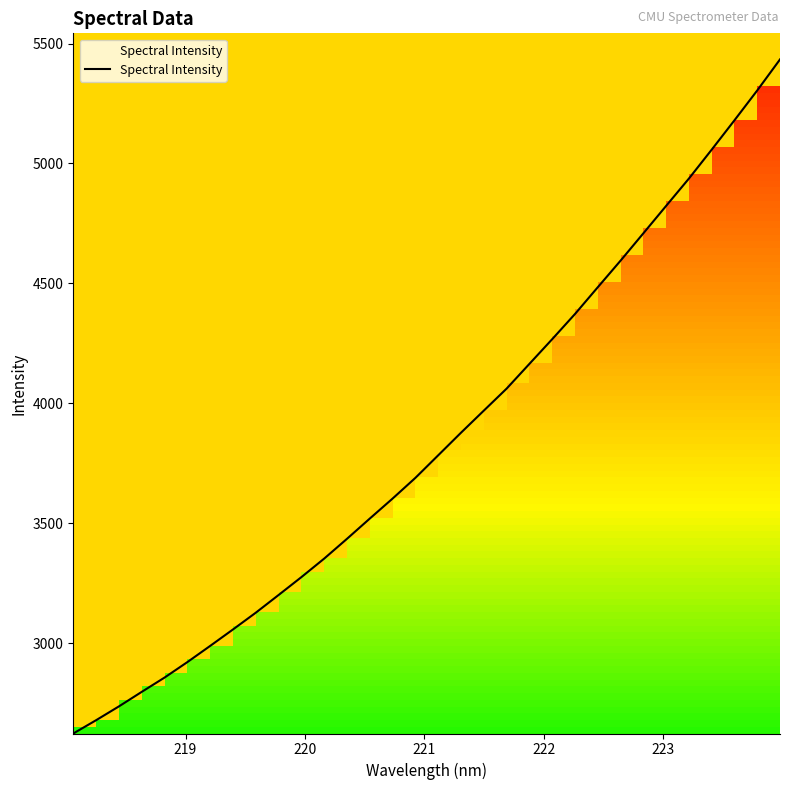

What is the difference between the maximum and minimum values?

2809.0